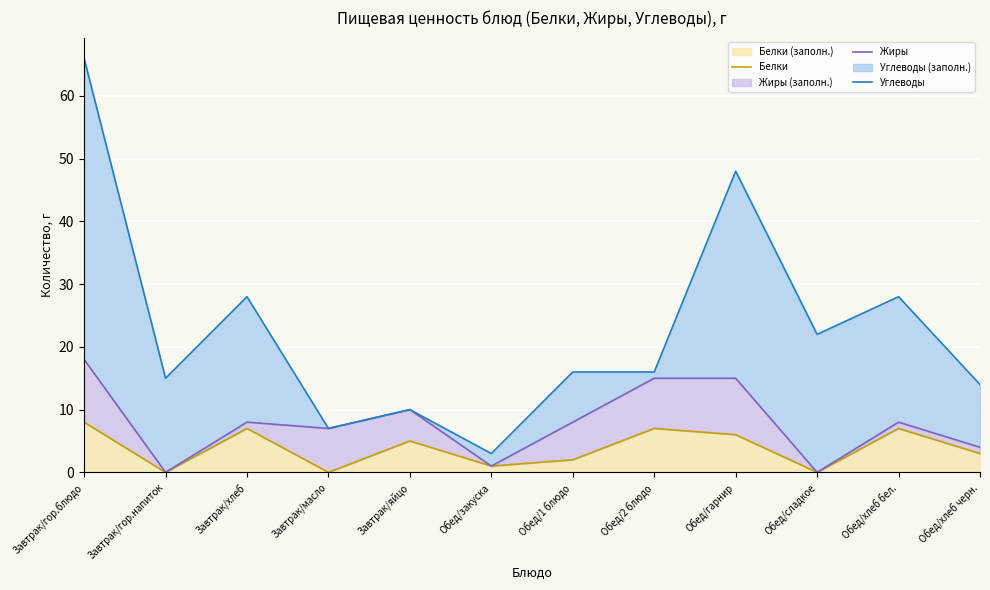

Which category has the lowest value in the Белки series?

Завтрак/гор.напиток